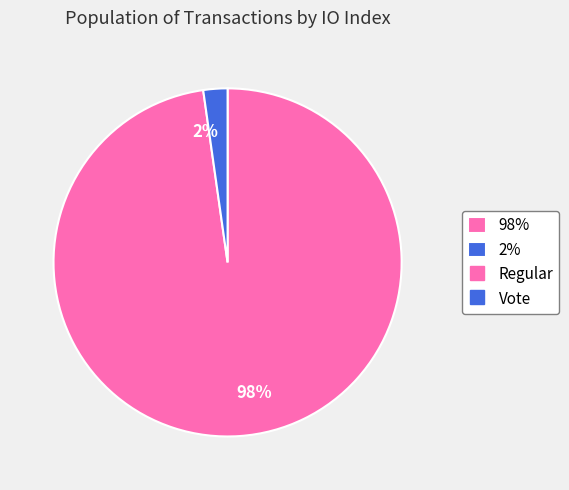

Which category has the biggest portion of the pie?

98%